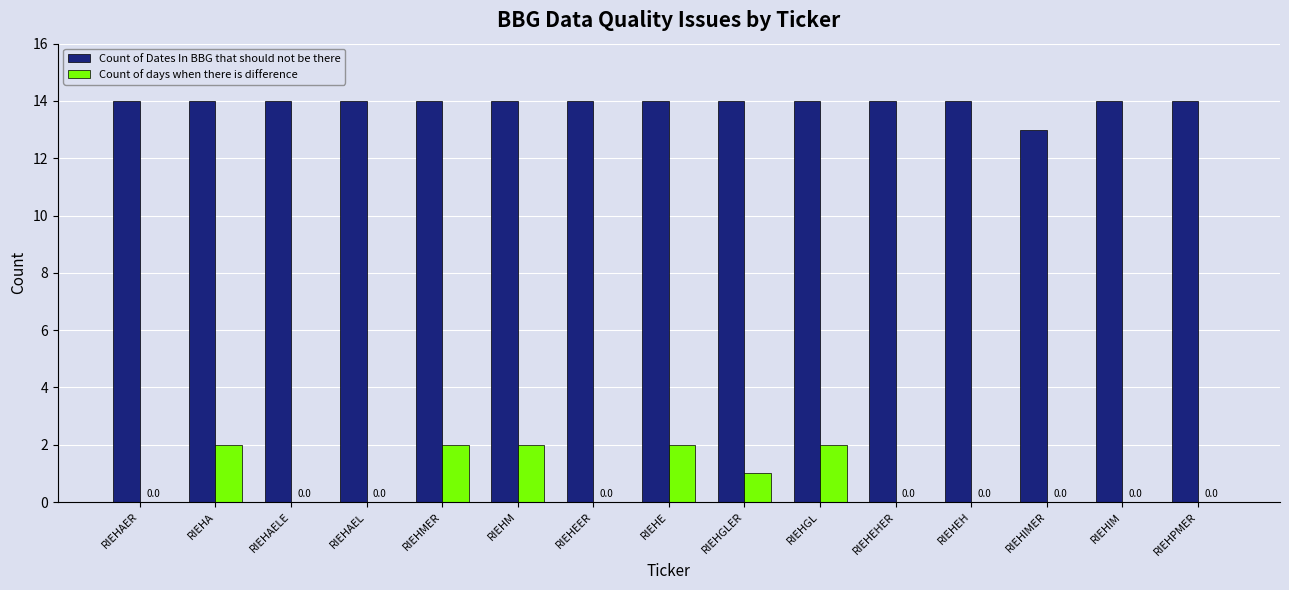

What is the sum of the Count of days when there is difference values at RIEHGLER and RIEHIM?

1